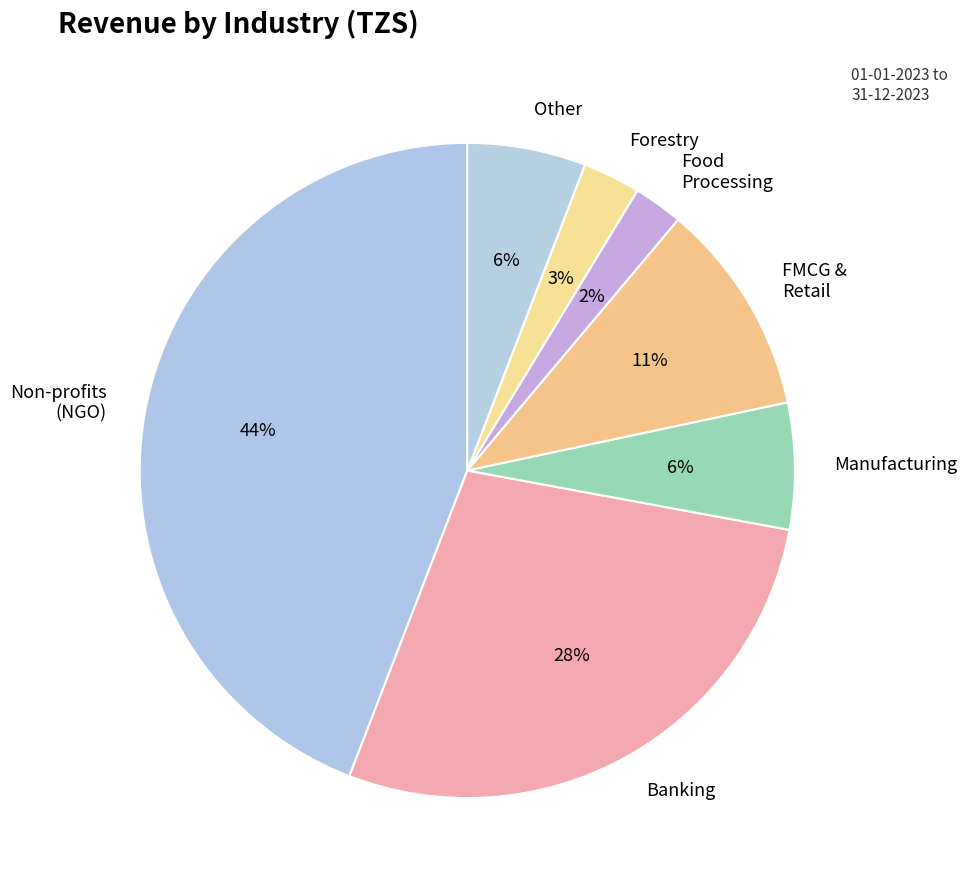

Do Other and Forestry together represent more than half of the pie?

No